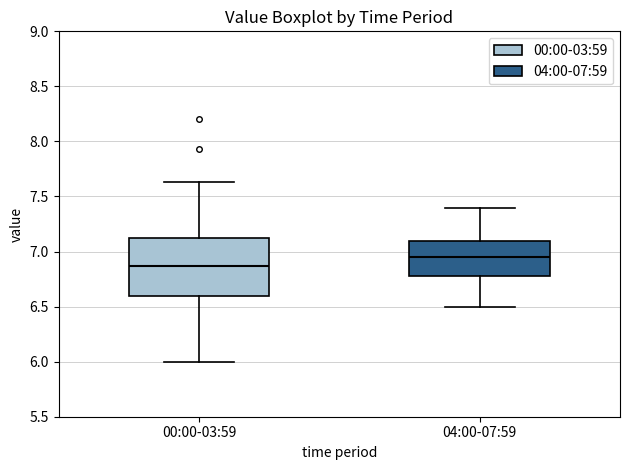

Reading left to right, transcribe this box plot: for each box, give where its median line is, the range the box spans, and where its two whiskers end, as read against the y-axis. The values are not printed on the chart, so give them approximately, as read against the axis.

00:00-03:59: median 6.85, box 6.60 to 7.15, whiskers 6.00 to 7.65
04:00-07:59: median 6.95, box 6.80 to 7.10, whiskers 6.50 to 7.40